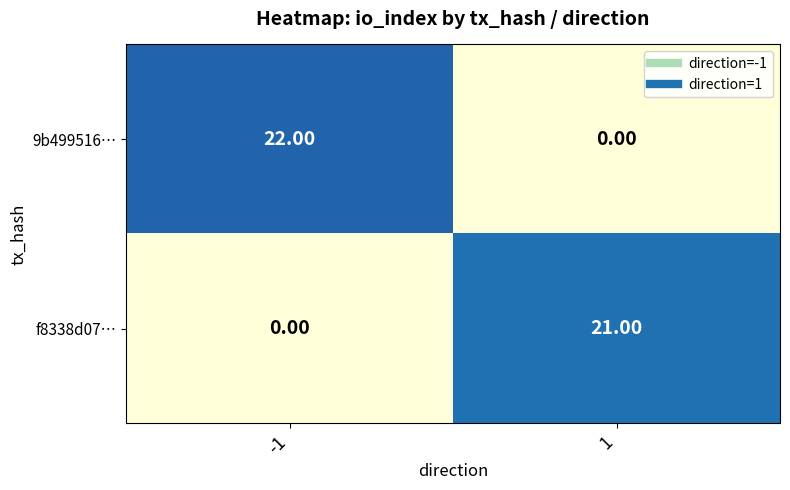

Which series has the largest range (max minus min)?

9b499516…